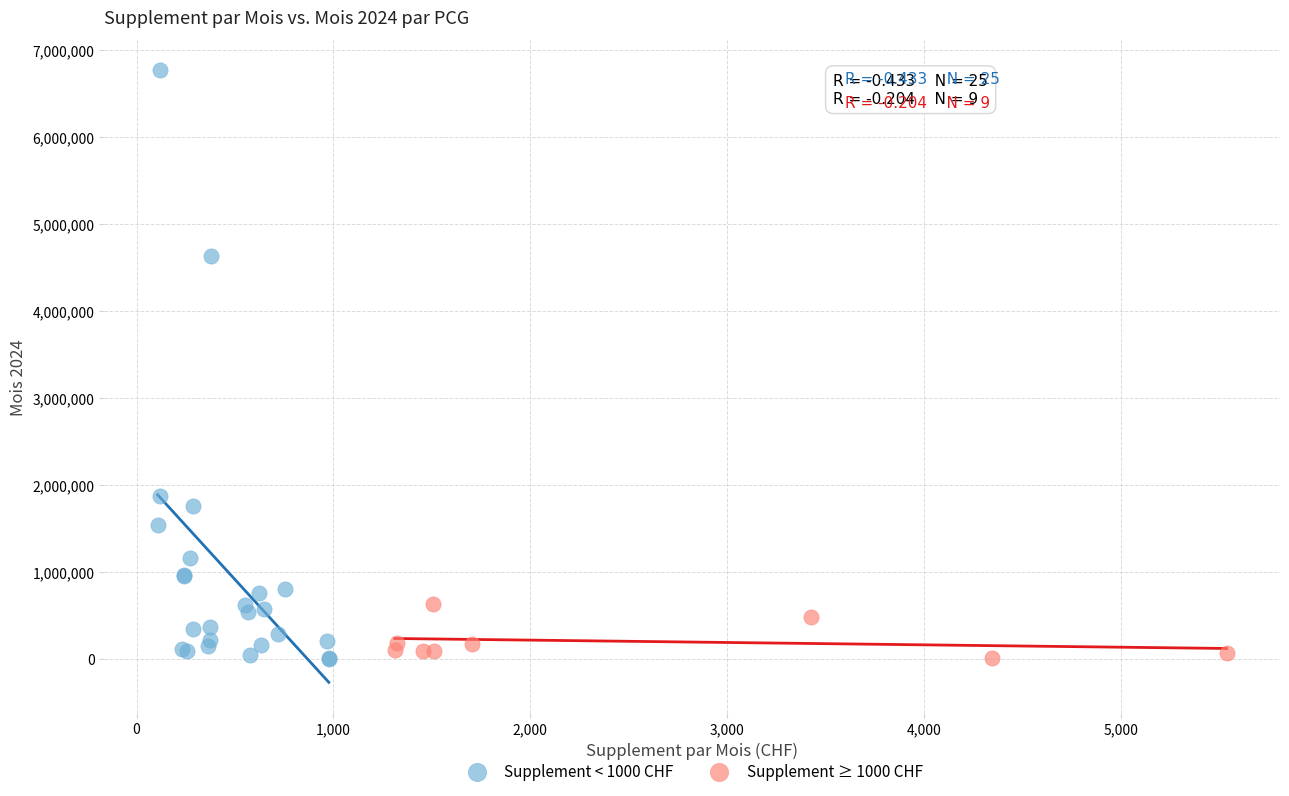

Which series has the largest Y range (max minus min)?

Supplement < 1000 CHF